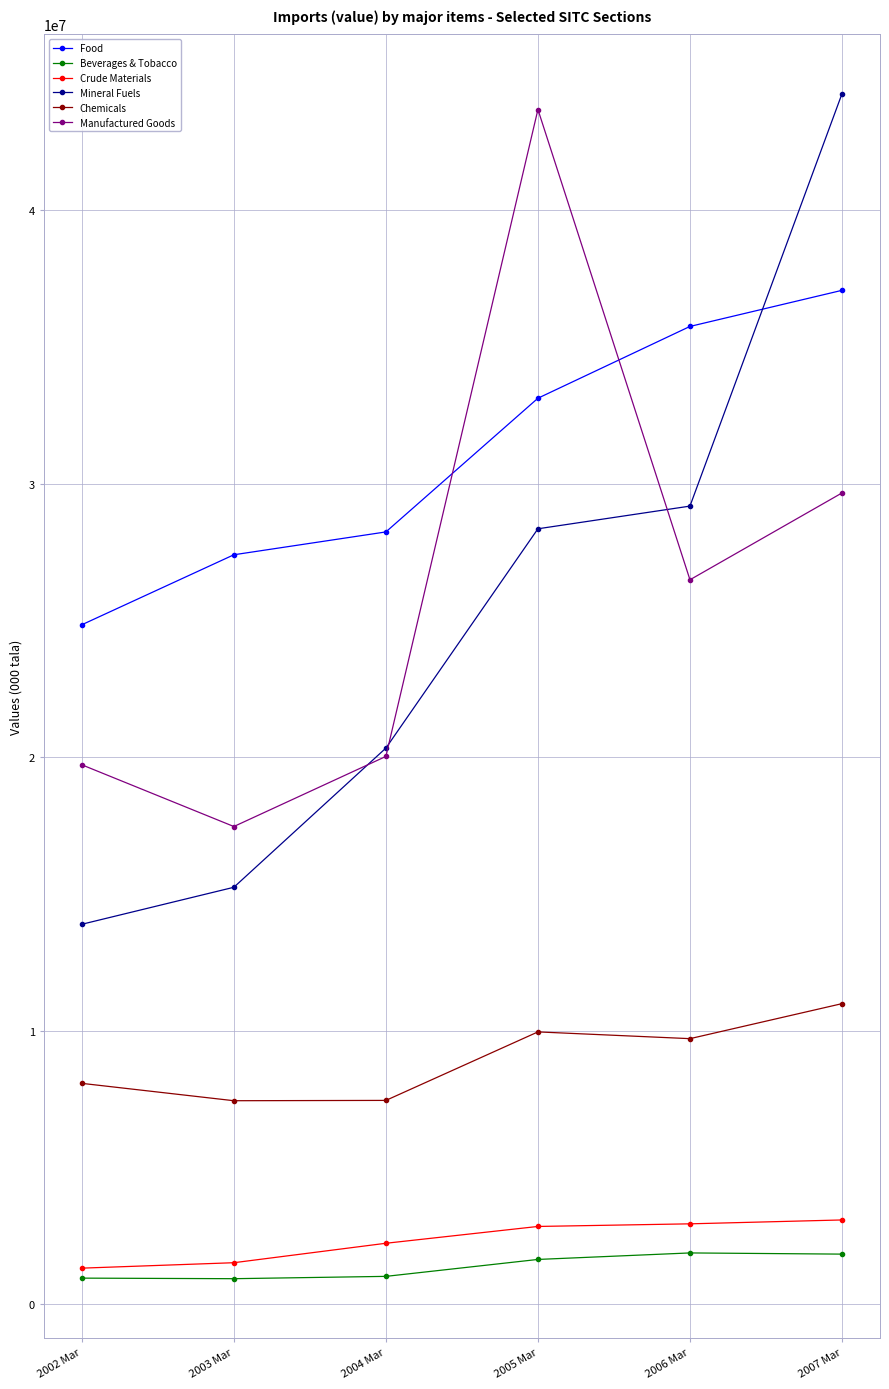

The Chemicals series shows 9702083 at 2006 Mar. True or false?

True